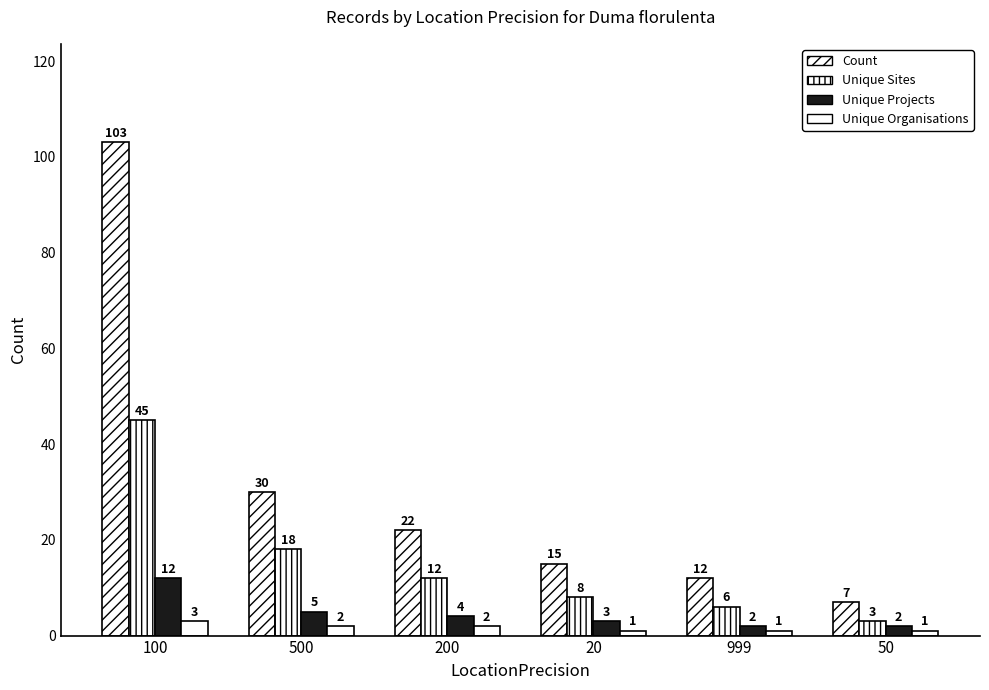

What is the value of the Count bar at the 4th from the left?

15